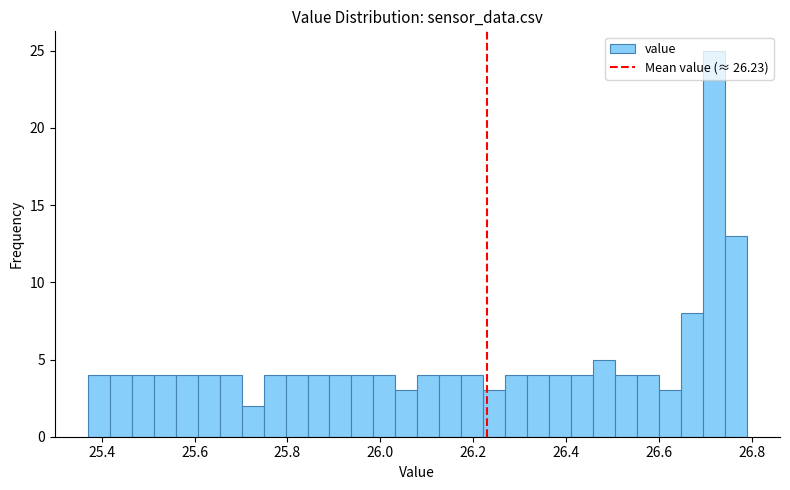

Read against the x-axis, roughly where is the centre of the tallest bar?

26.72